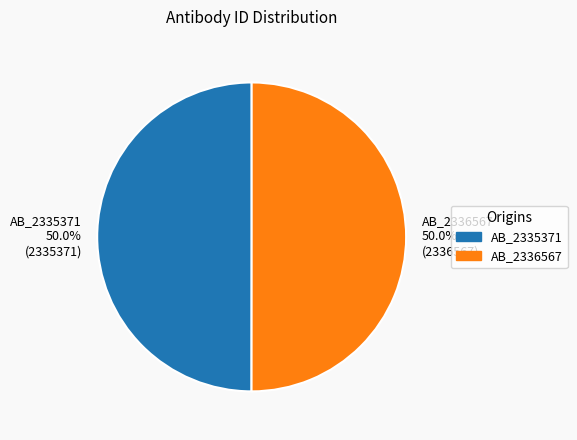

What percentage do AB_2336567 and AB_2335371 together represent?

100.0%